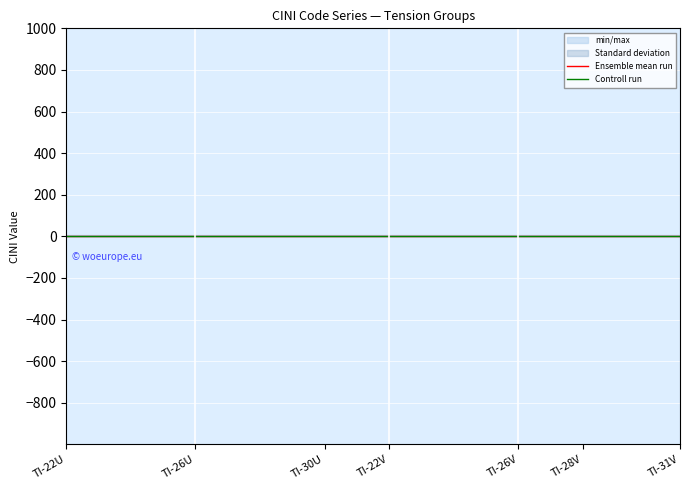

True or false: Controll run and Standard deviation_lower cross at least once.

False